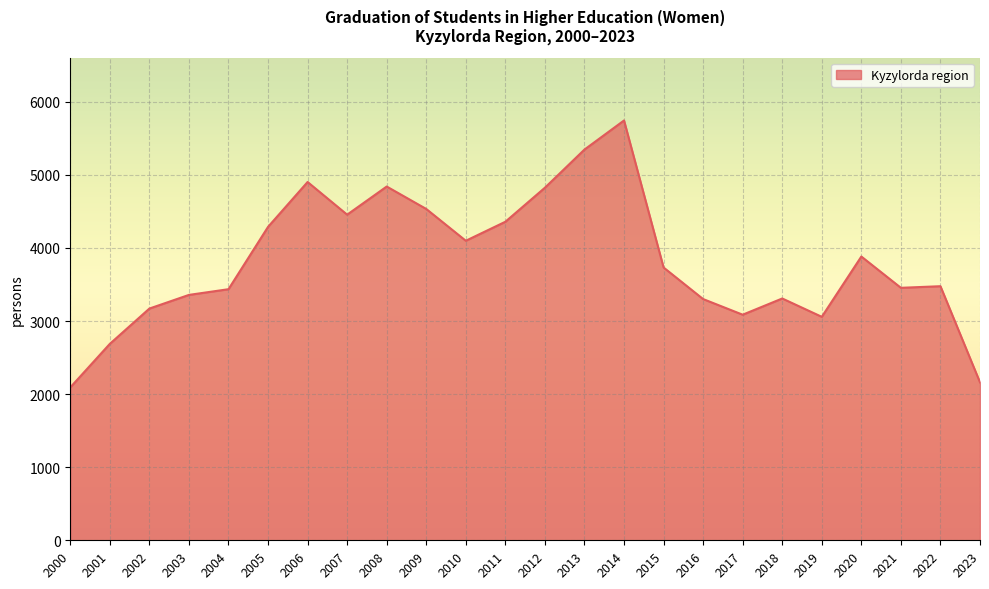

What is the difference between the values at 2006 and 2003?

1545